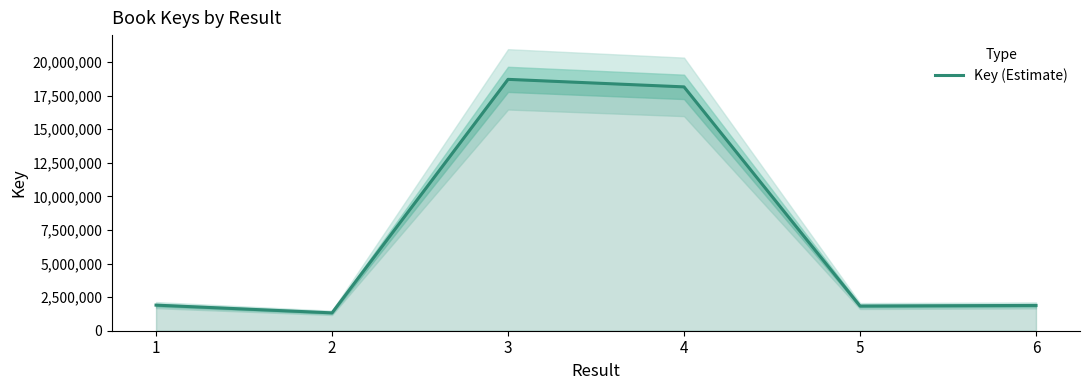

How many values are below 1904779?

3